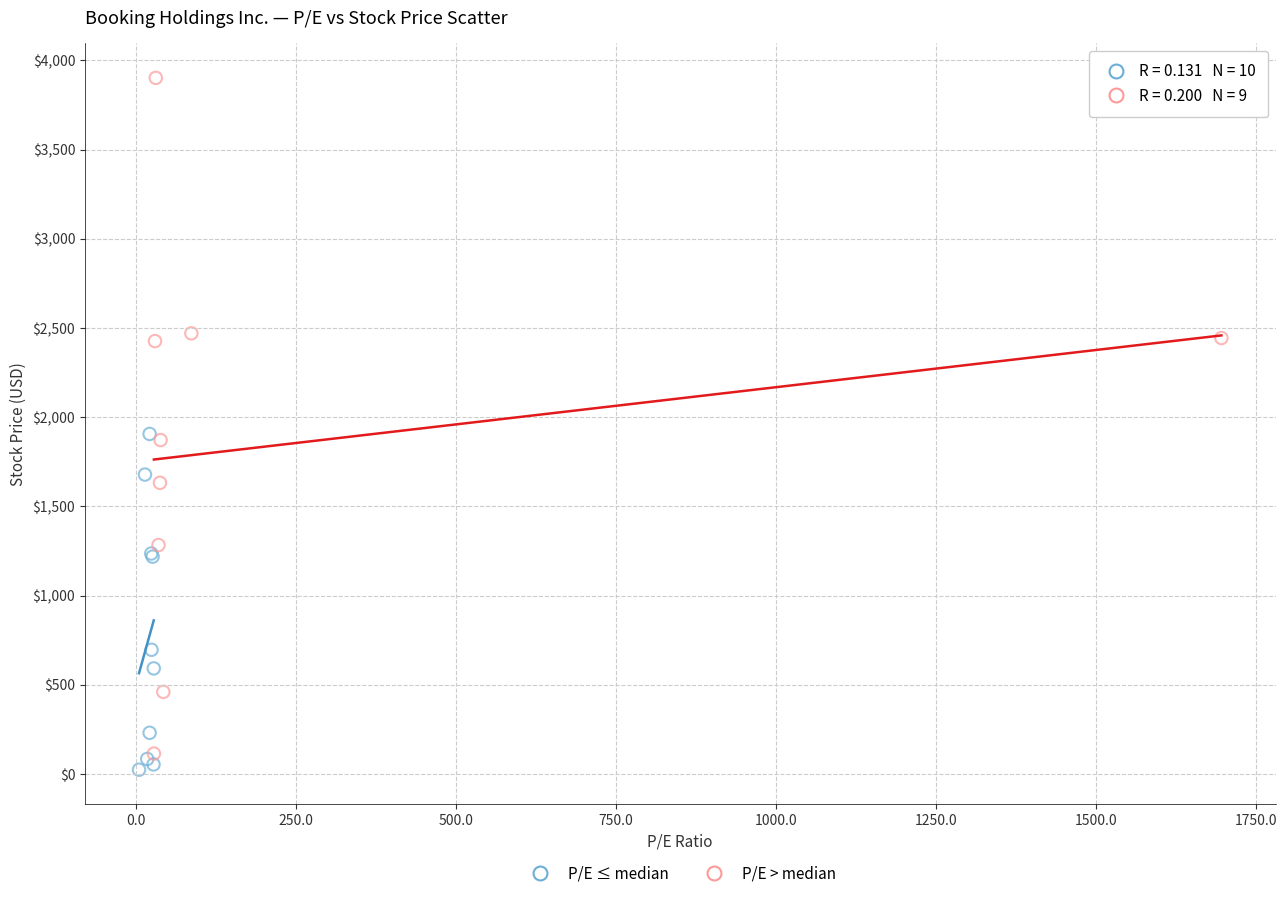

Which series contains the highest Y value?

P/E > median